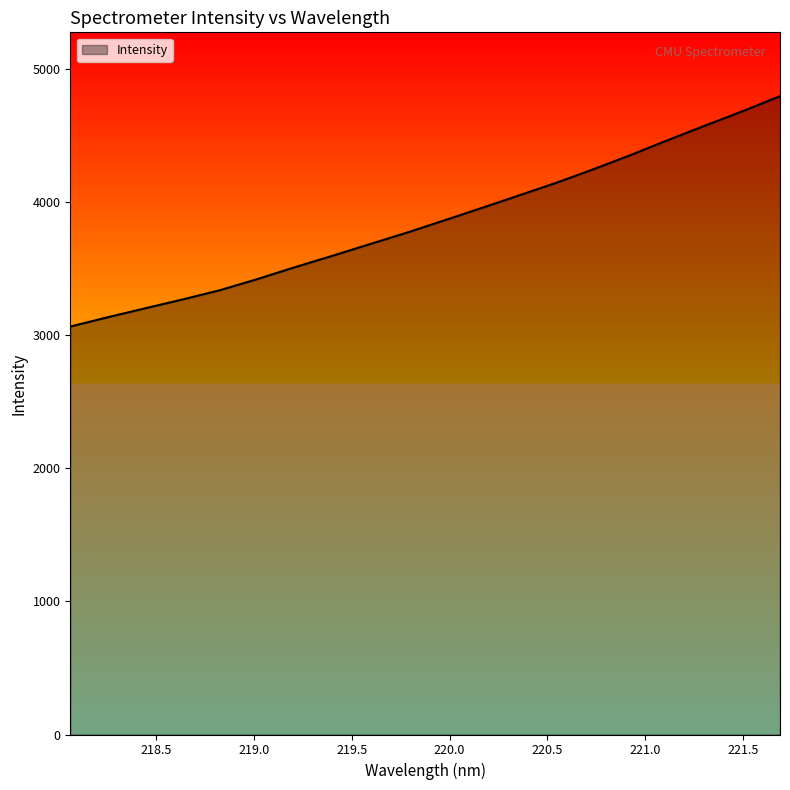

What is the difference between the maximum and minimum values?

1731.0